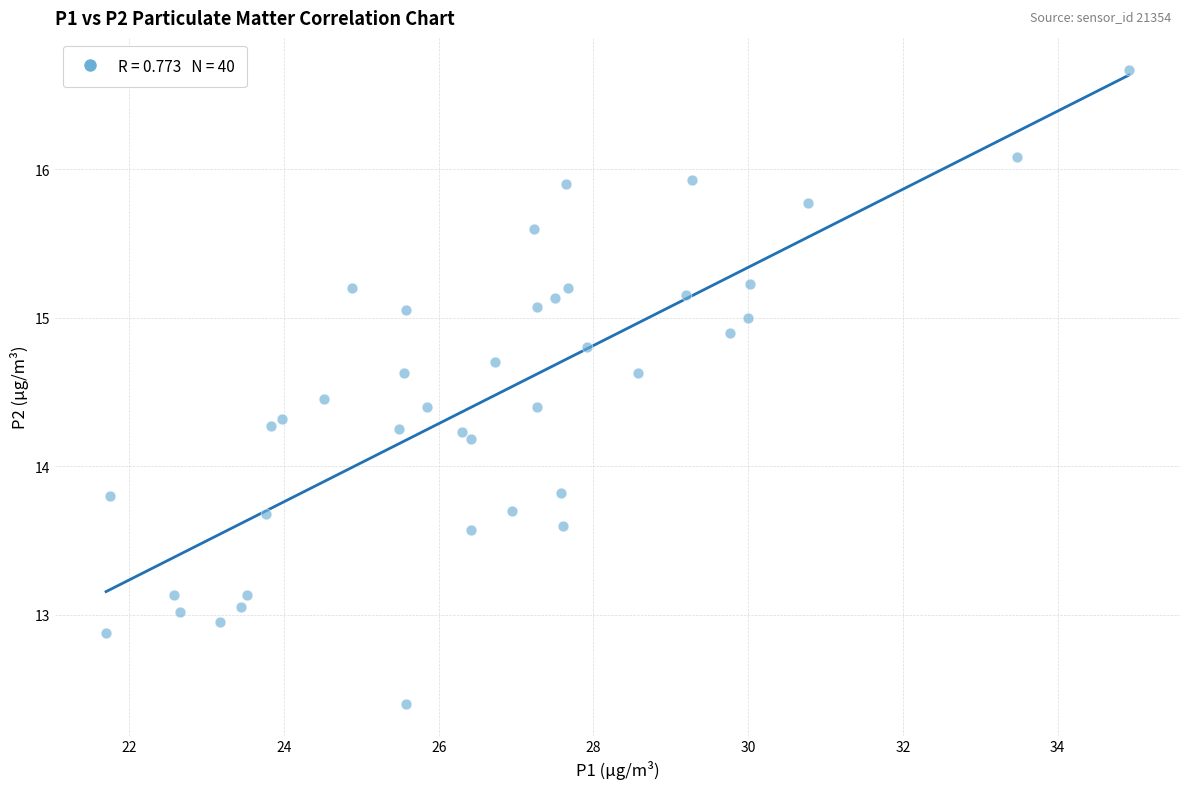

What is the range of Y values (max minus min)?

4.3